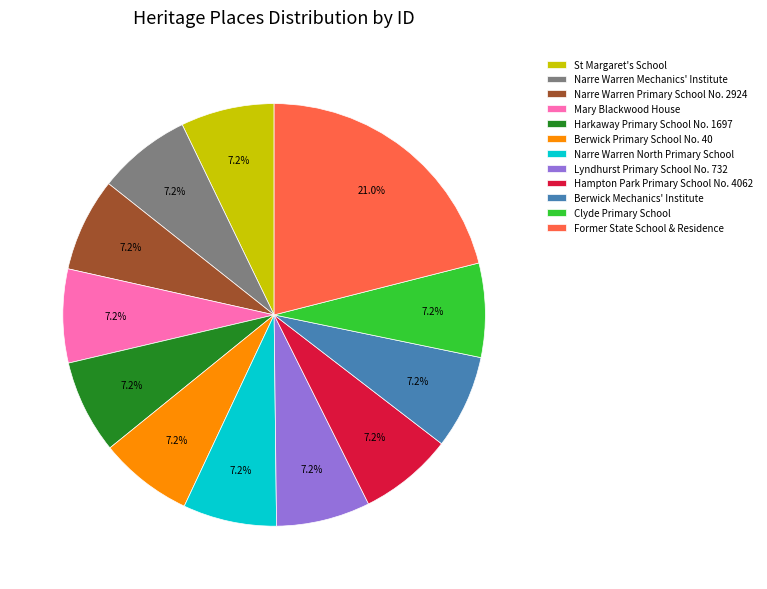

Does Clyde Primary School represent more than half of the total?

No